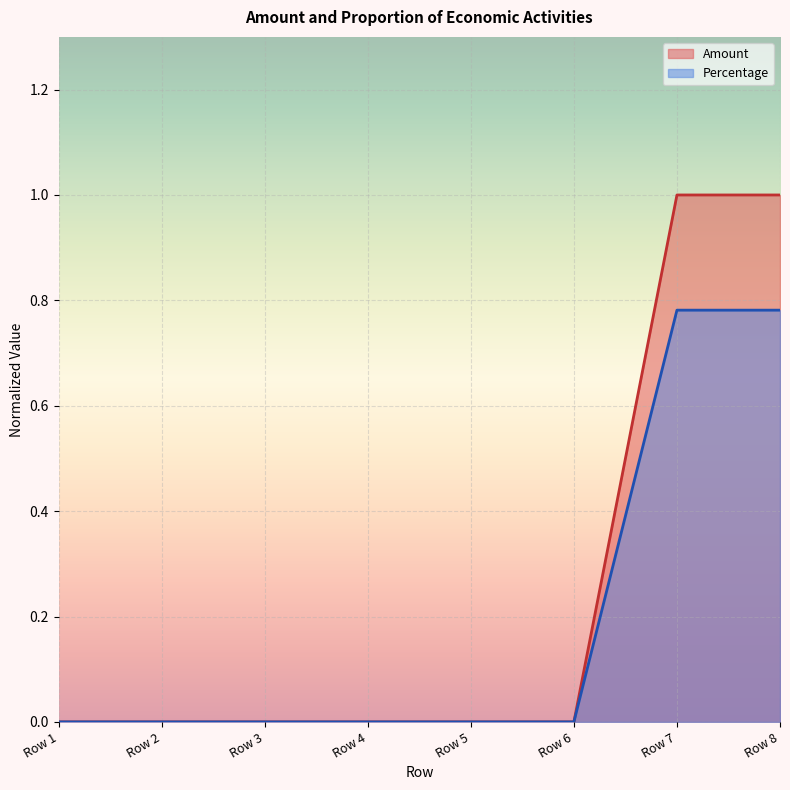

Reading left to right, what are all the values shown in this chart?

Amount: 0.0	0.0	0.0	0.0	0.0	0.0	1.0	1.0
Percentage: 0.0	0.0	0.0	0.0	0.0	0.0	0.8	0.8